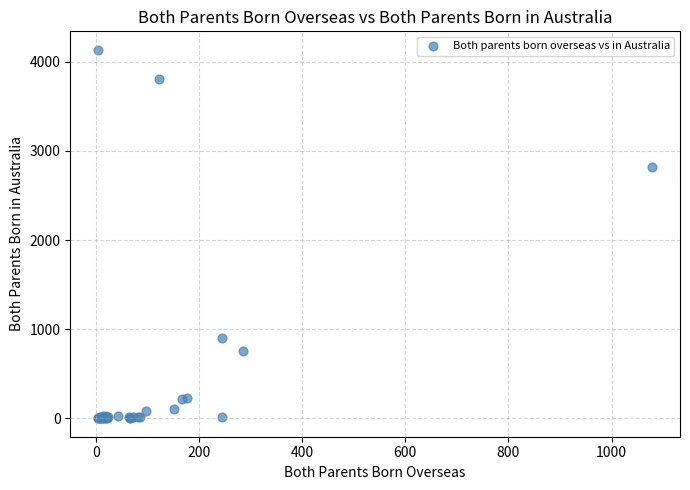

What Y value in the scatter plot is closest to 2067?

2814